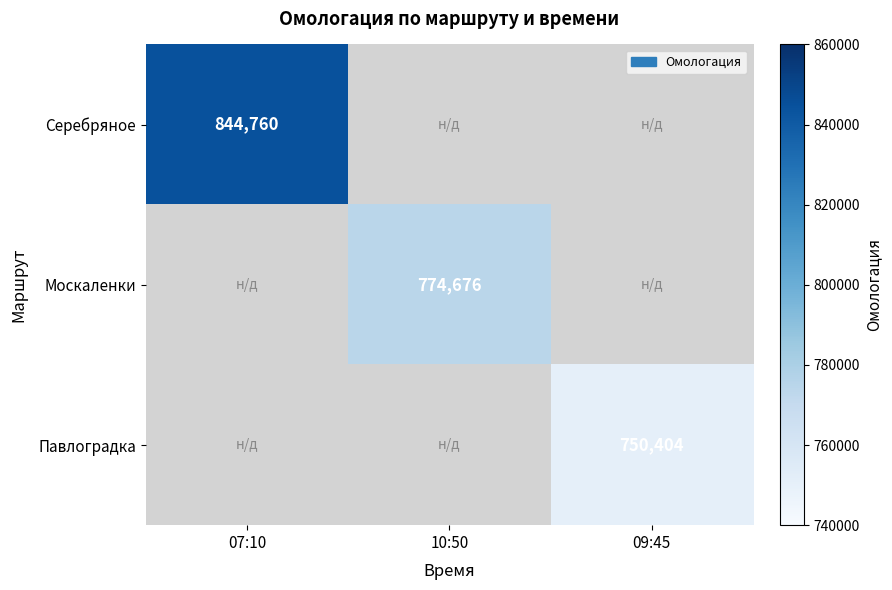

The value of Серебряное at 07:10 is 844760. True or false?

True